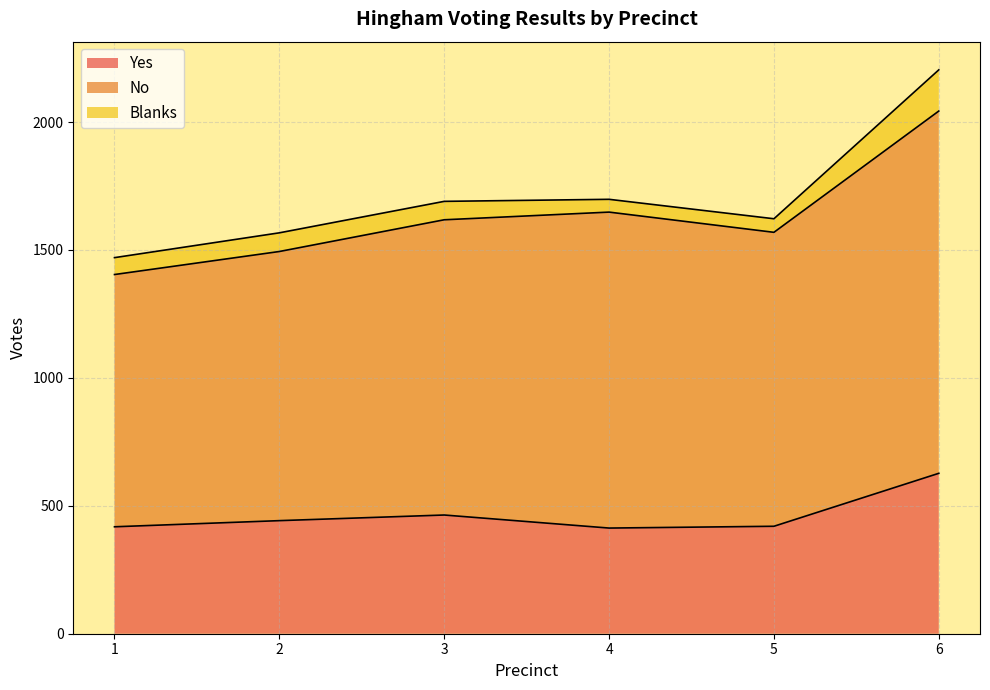

Which series has the widest spread of values?

No